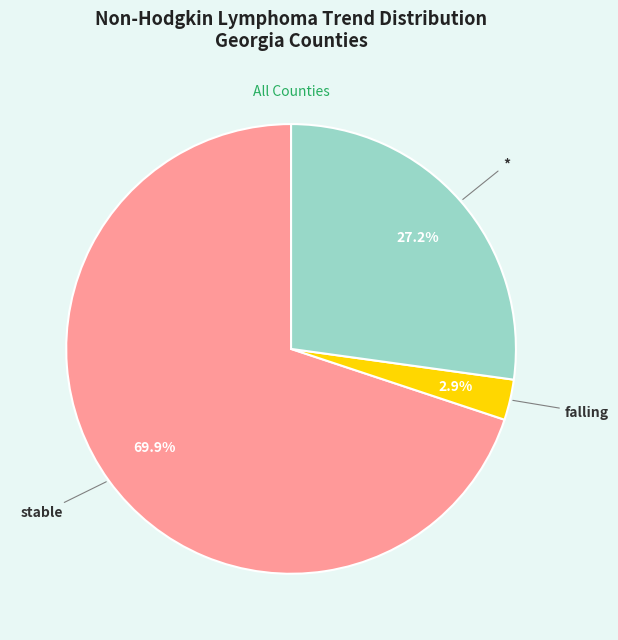

True or false: stable accounts for 78% of the total.

False